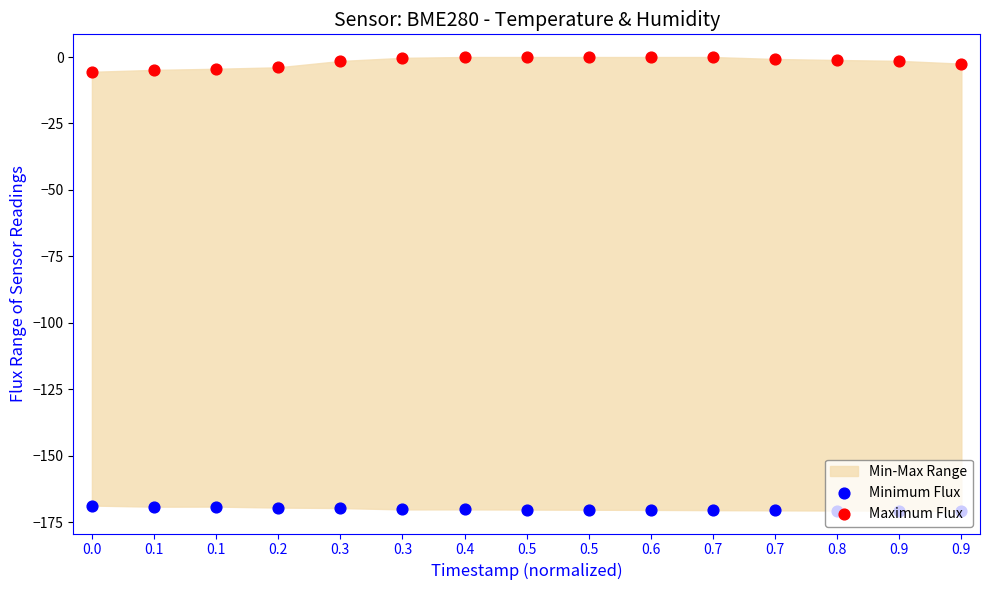

At which category is the sum across all series the highest?

0.4